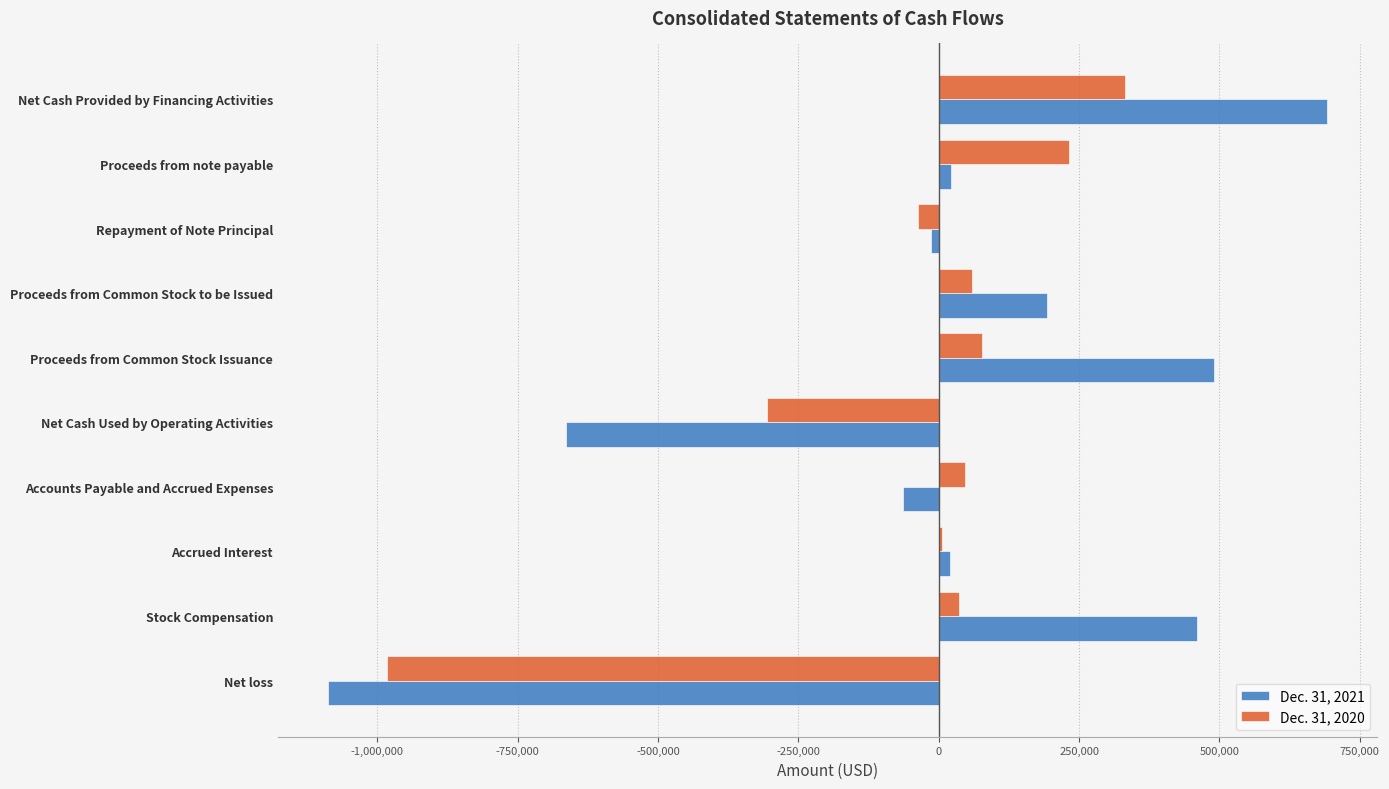

Is the value of Dec. 31, 2021 at Net Cash Provided by Financing Activities greater than the value of Dec. 31, 2020 at Net loss?

Yes